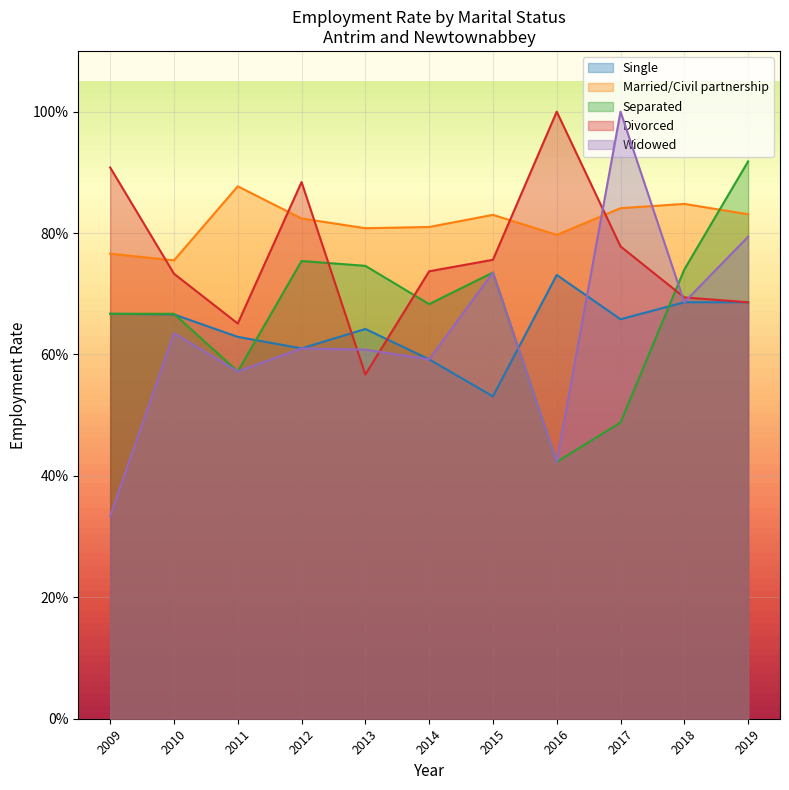

What is the highest value of the Married/Civil partnership series?

0.9